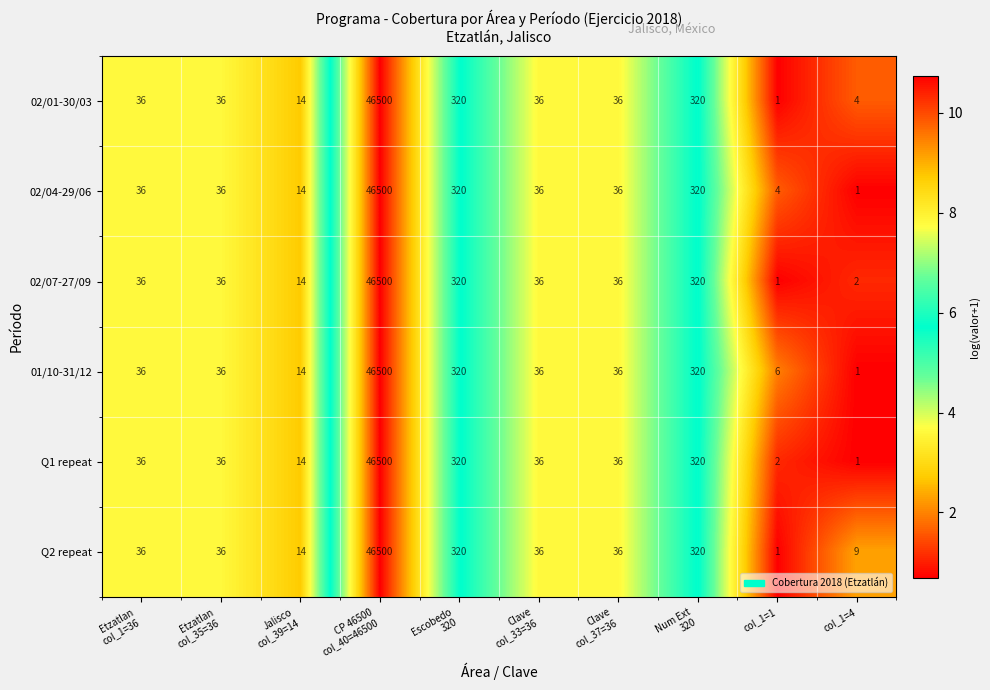

Which series has the largest total across all categories?

Q2 repeat